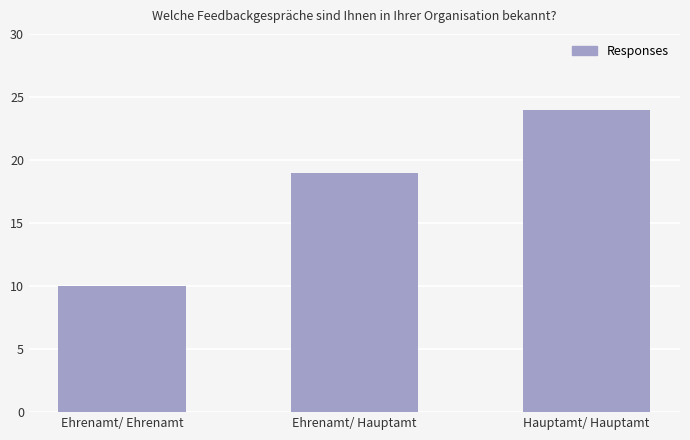

What is the value of the 1st bar from the left?

10